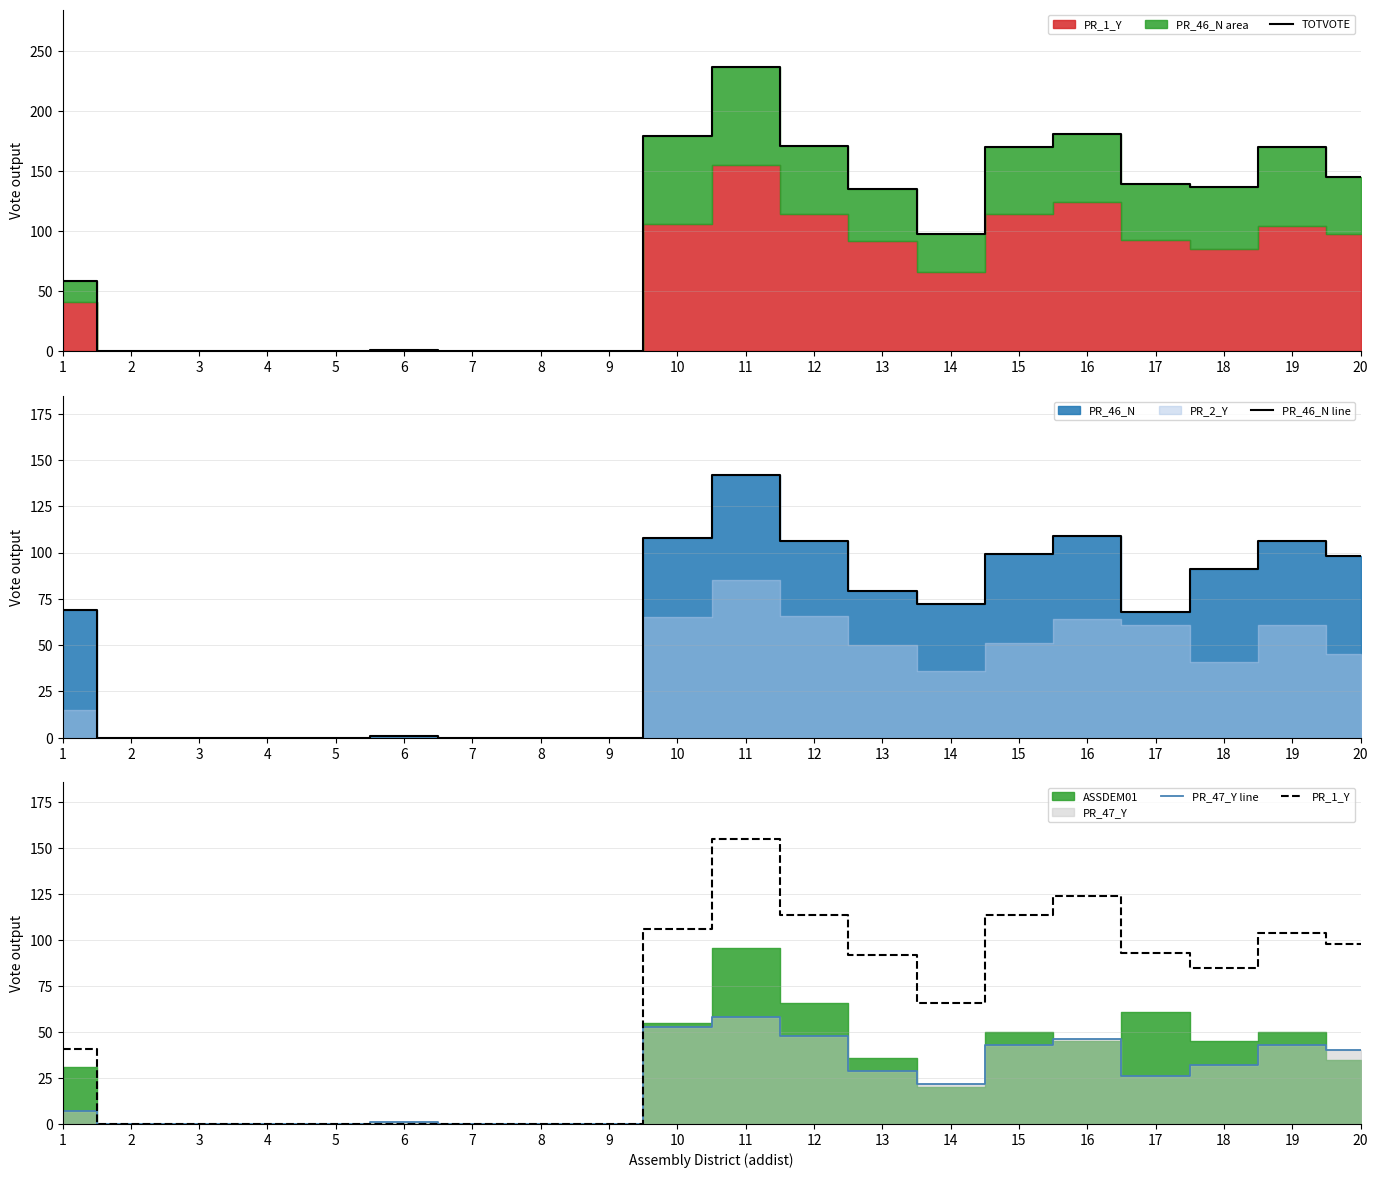

Which series changed the most between 3 and 12?

TOTVOTE